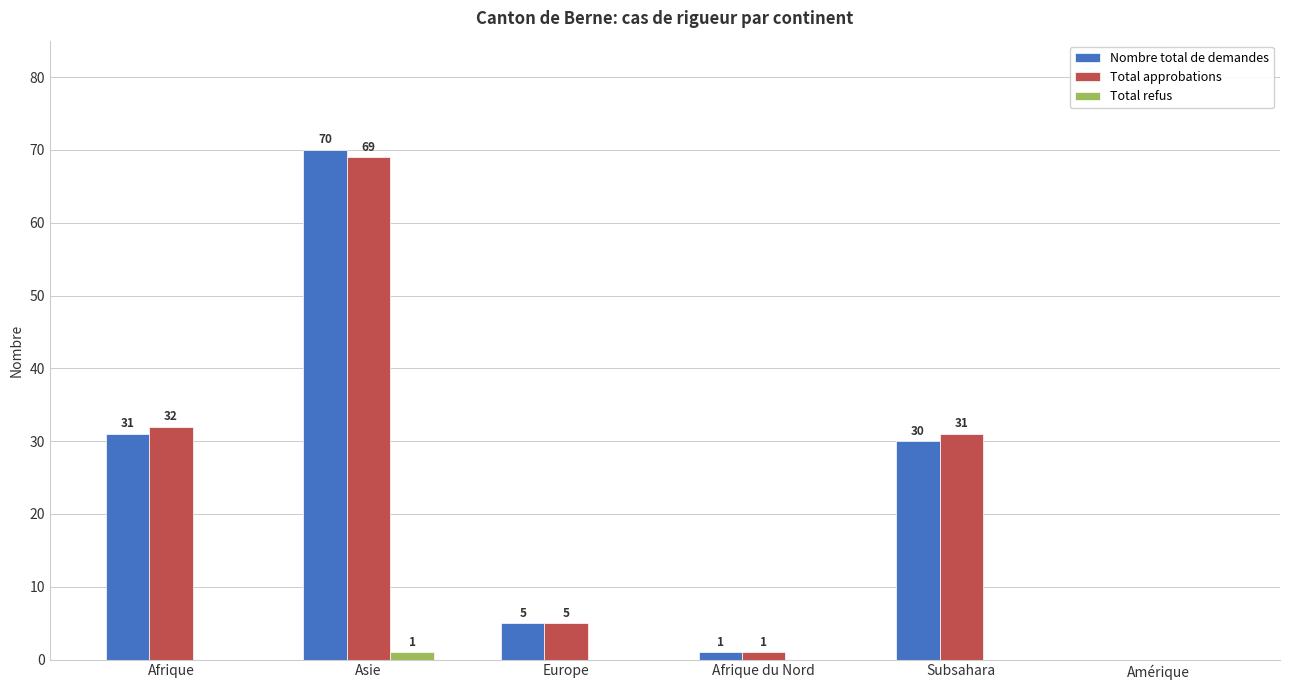

Is it true that Nombre total de demandes equals 31 at Afrique?

True